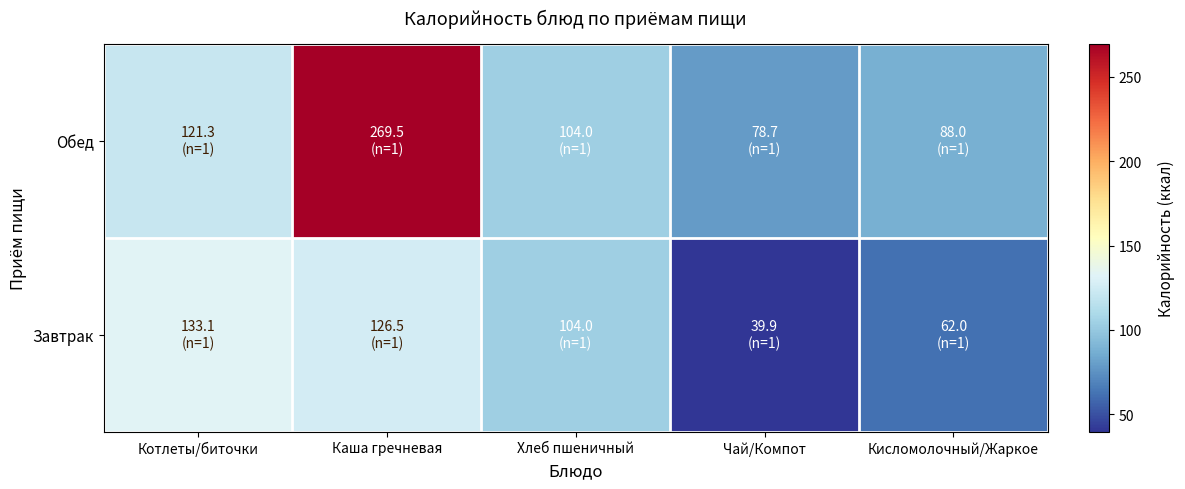

Reading left to right, what are all the values shown in this chart?

Завтрак: Котлеты/биточки=133.1	Каша гречневая=126.5	Хлеб пшеничный=104.0	Чай/Компот=39.9	Кисломолочный/Жаркое=62.0
Обед: Котлеты/биточки=121.3	Каша гречневая=269.5	Хлеб пшеничный=104.0	Чай/Компот=78.7	Кисломолочный/Жаркое=88.0